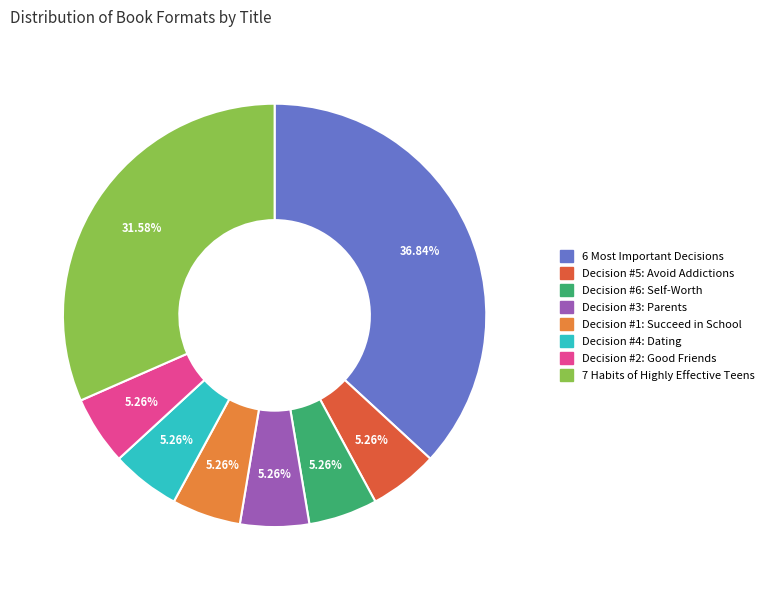

Between 7 Habits of Highly Effective Teens and Decision #4: Dating, which is larger?

7 Habits of Highly Effective Teens